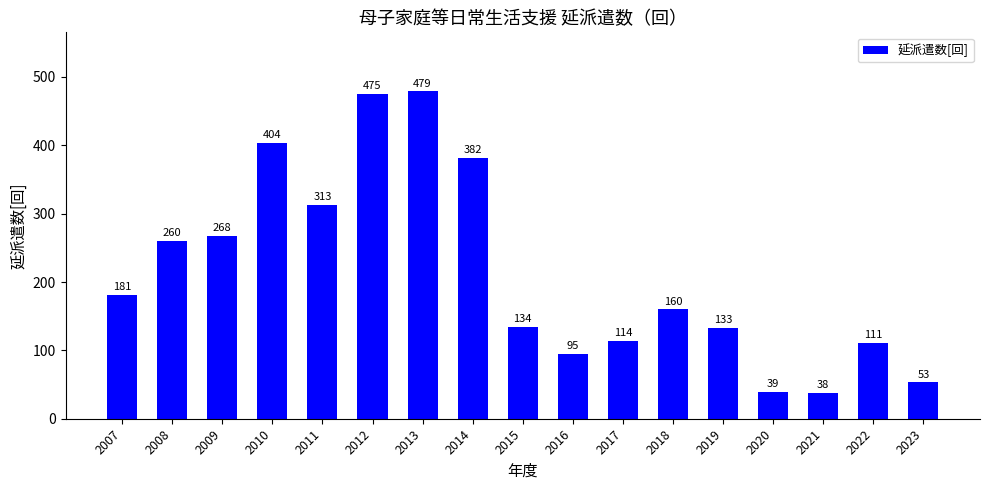

What is the difference between the maximum and minimum values?

441